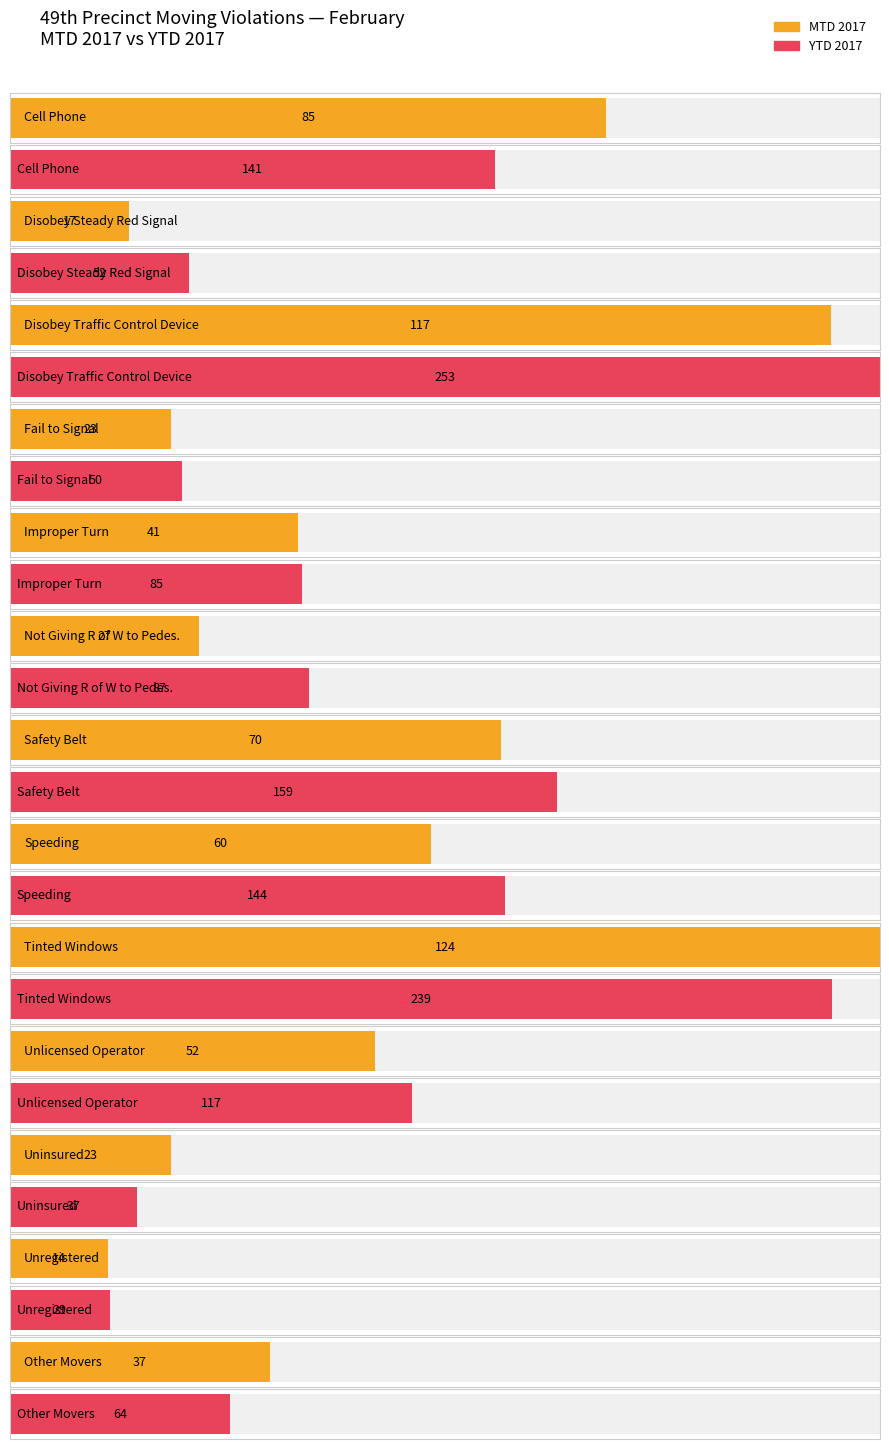

What is the difference between the second highest and minimum values in the YTD 2017 series?

210